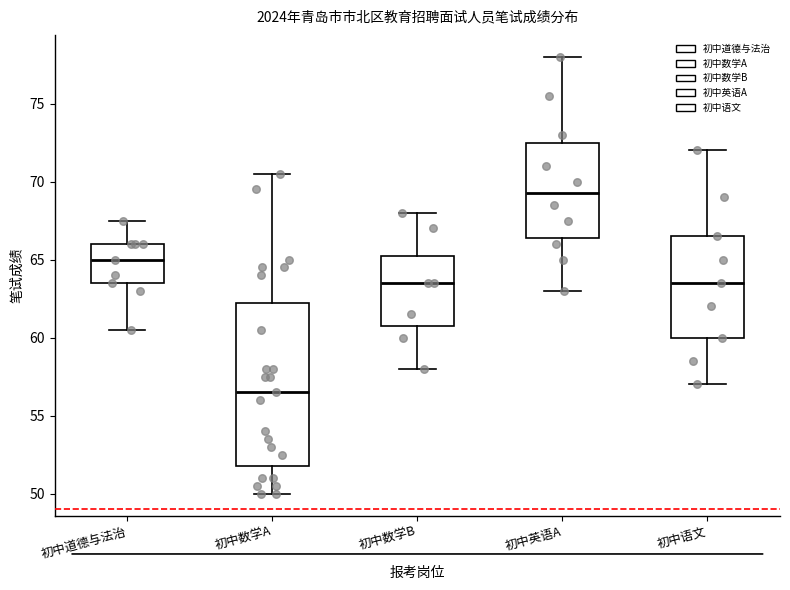

Which box's median line is the lowest?

初中数学A